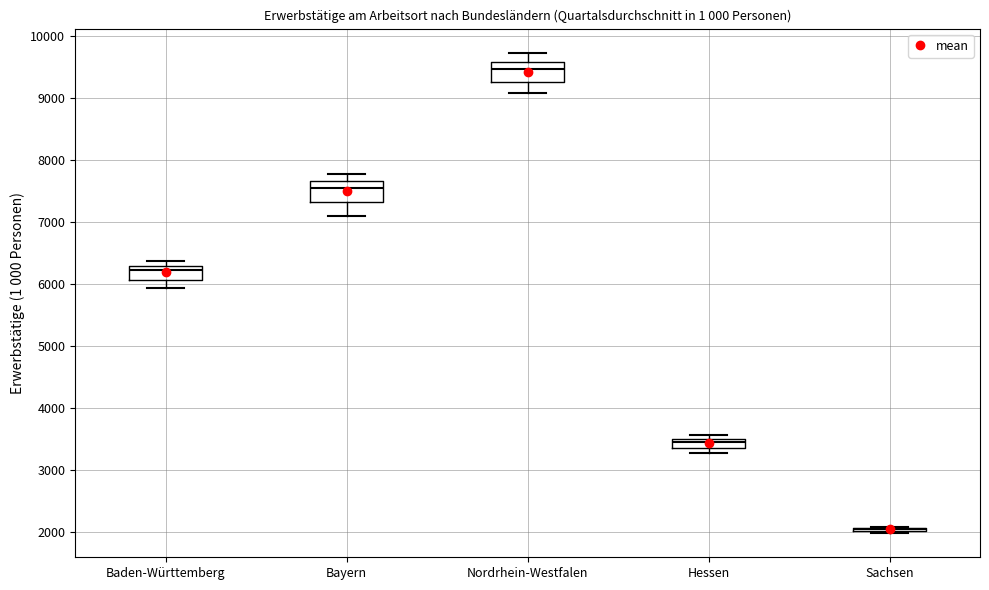

Reading left to right, read every box against the y-axis: the position of its median line, the range the box covers, and the ends of its whiskers. The values are not printed on the chart, so give them approximately, as read against the axis.

Baden-Württemberg: median 6200, box 6100 to 6300, whiskers 5900 to 6400
Bayern: median 7600, box 7300 to 7700, whiskers 7100 to 7800
Nordrhein-Westfalen: median 9500, box 9300 to 9600, whiskers 9100 to 9700
Hessen: median 3500 (just below the box's upper edge), box 3400 to 3500, whiskers 3300 to 3600
Sachsen: box collapsed to a line at 2000, whiskers 2000 to 2100